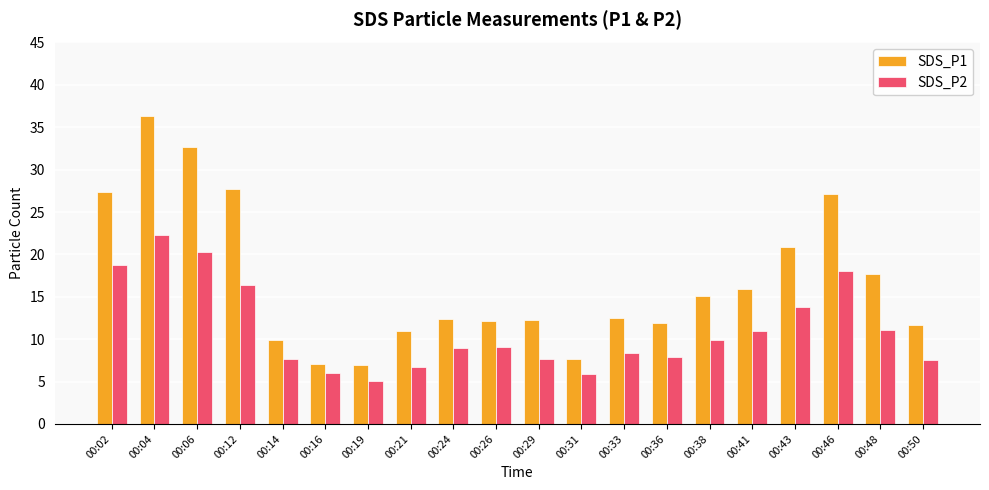

Are the bars horizontal?

No